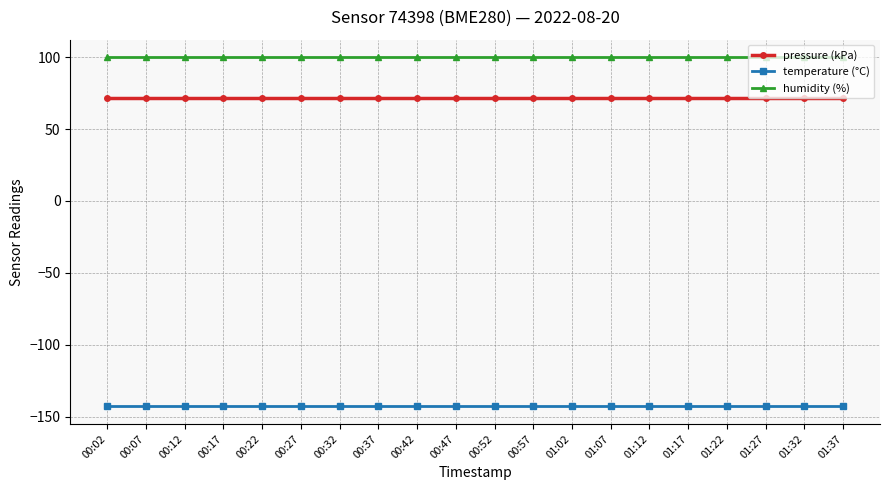

The value of pressure (kPa) at 00:07 is 71.4. True or false?

True